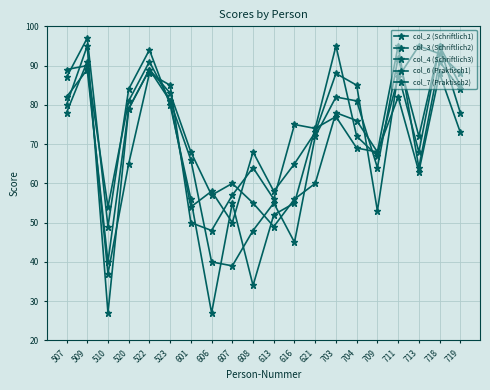

True or false: col_2 (Schriftlich1) has more than 2 interior local peaks.

True